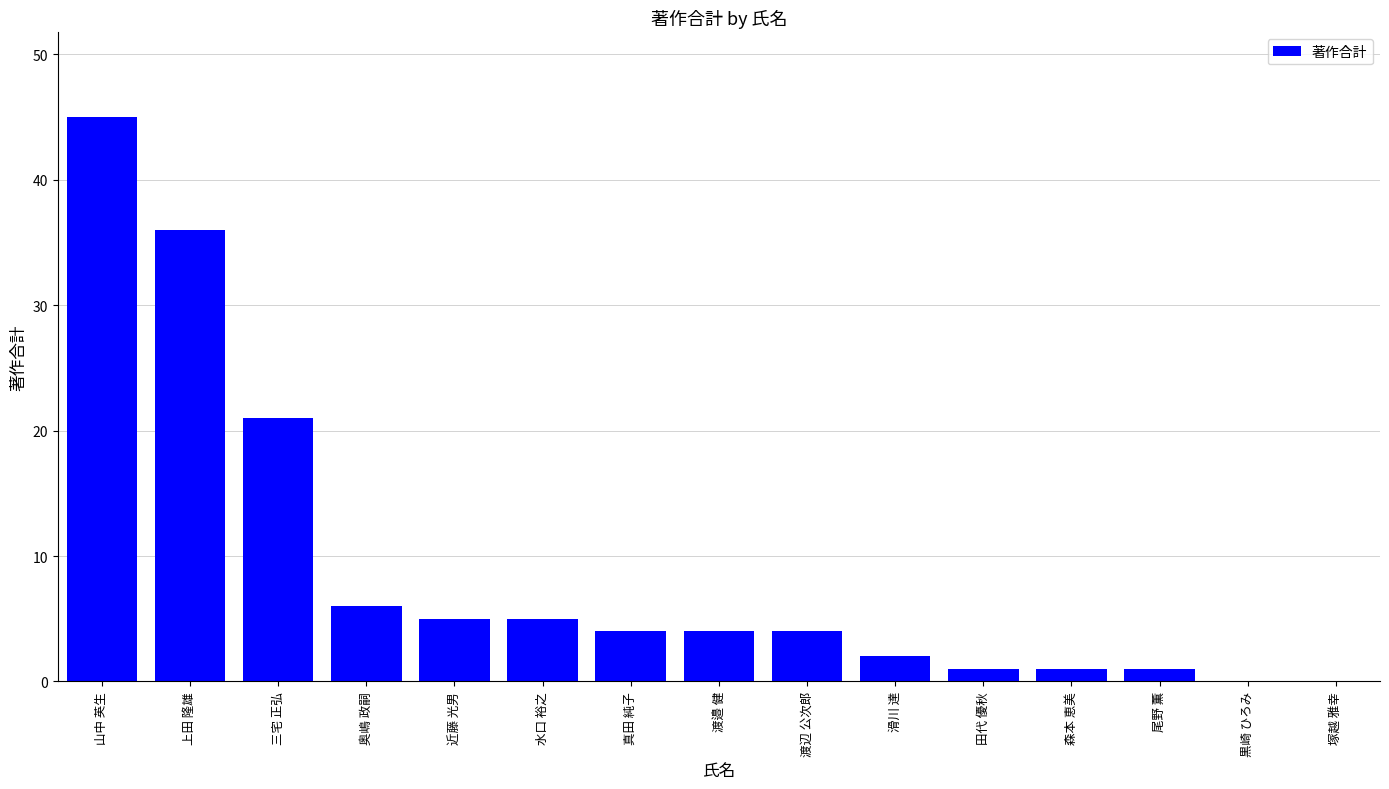

Which has a higher value, 渡邉 健 or 田代 優秋?

渡邉 健